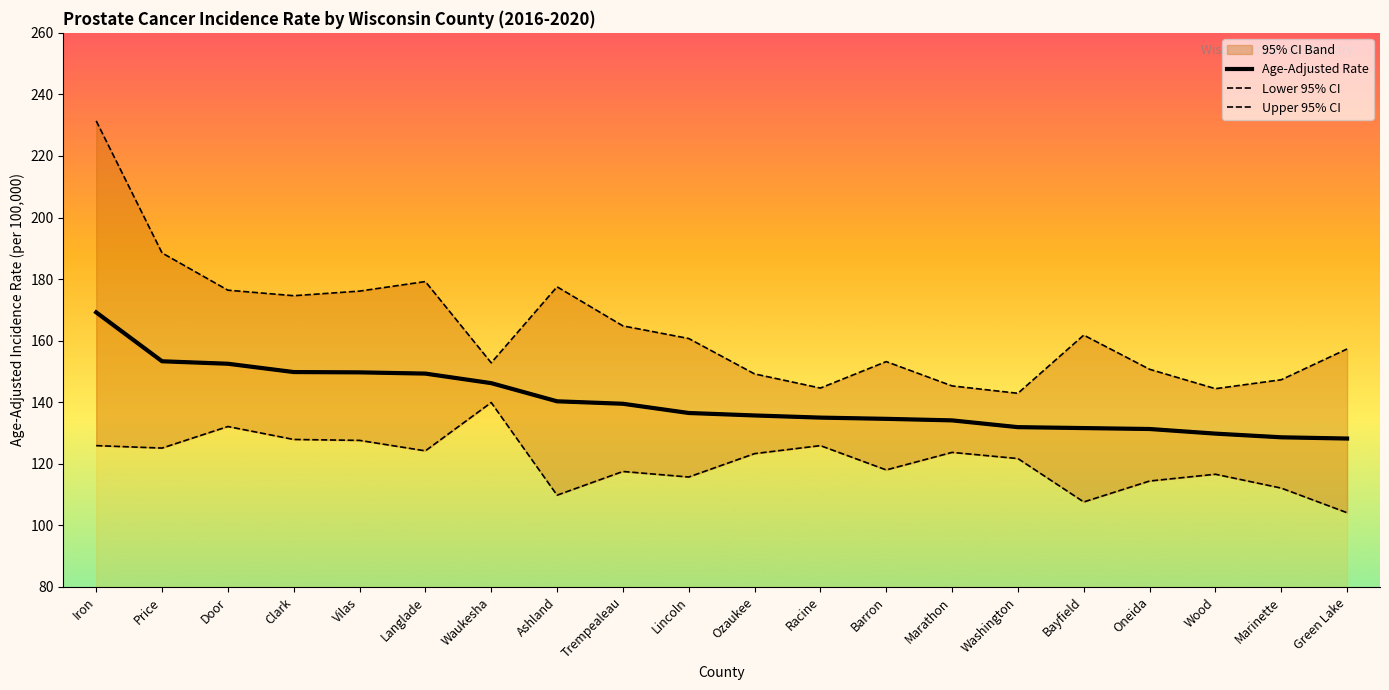

Rank the series at Barron from highest to lowest value.

Upper 95% CI, Age-Adjusted Rate, Lower 95% CI